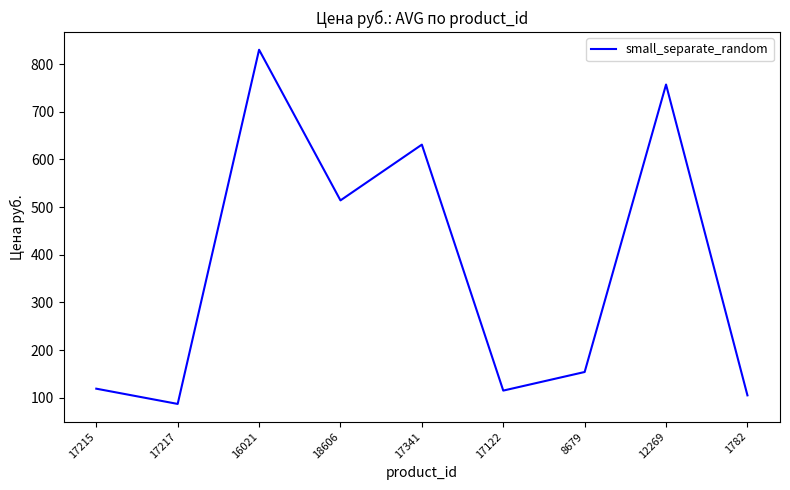

What is the average value?

368.0